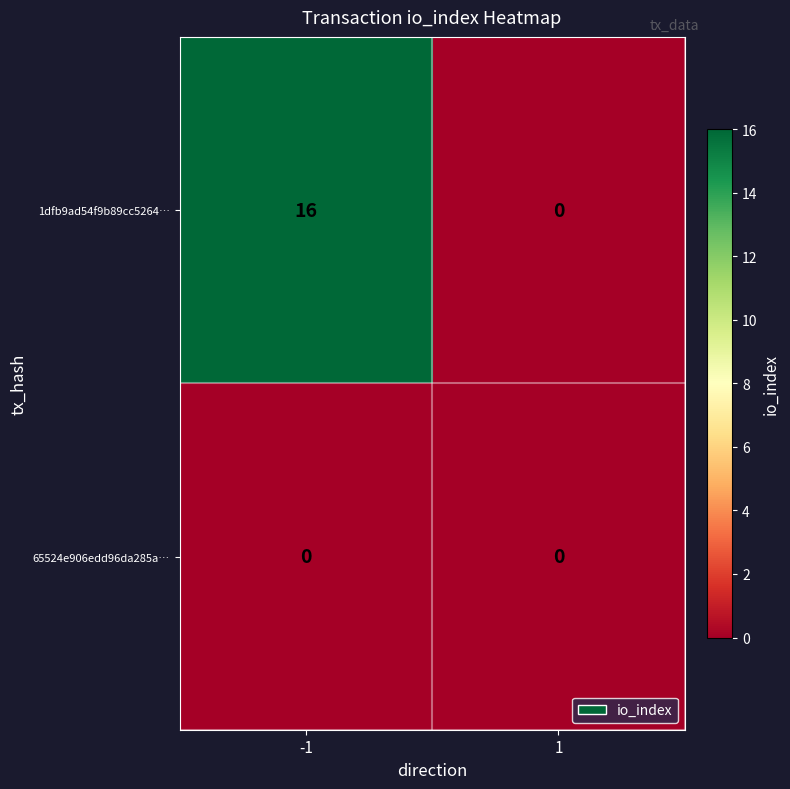

Rank the series by their maximum value, from lowest to highest.

65524e906edd96da285a…, 1dfb9ad54f9b89cc5264…